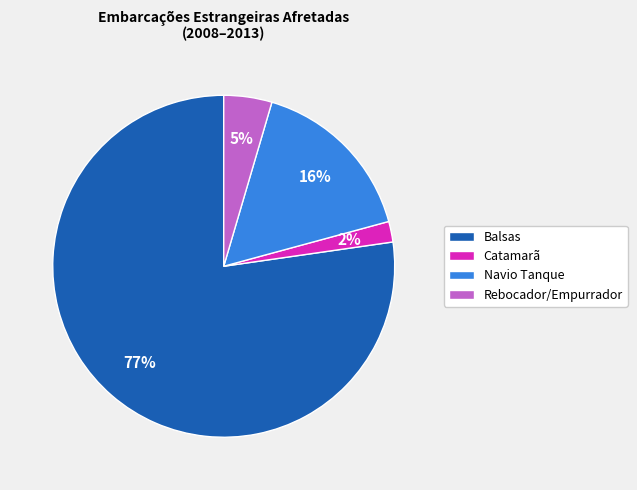

Is the sum of Catamarã and Navio Tanque greater than half?

No